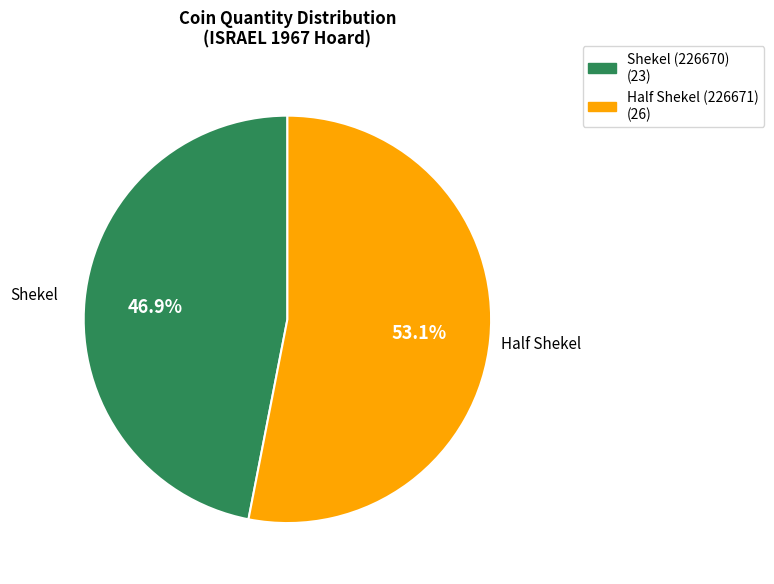

The Shekel (226670) slice represents 47% of the pie. True or false?

True